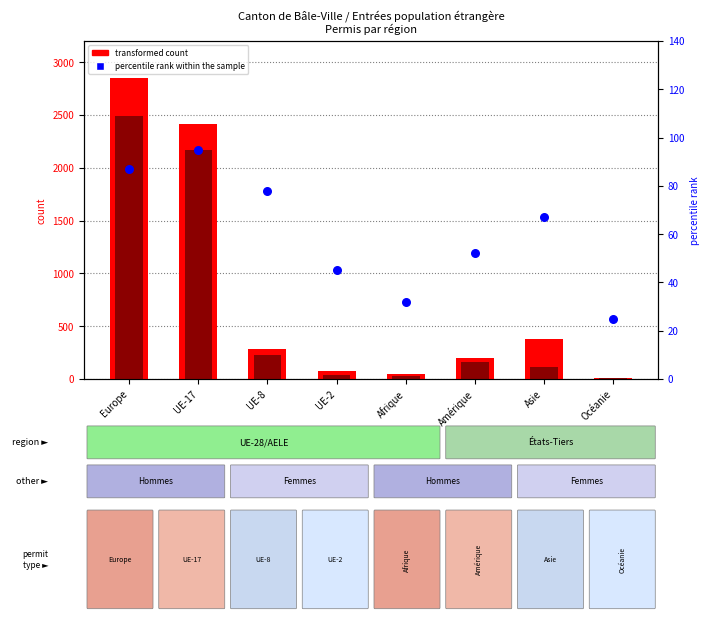

What is the total value across all series at Asie?

564